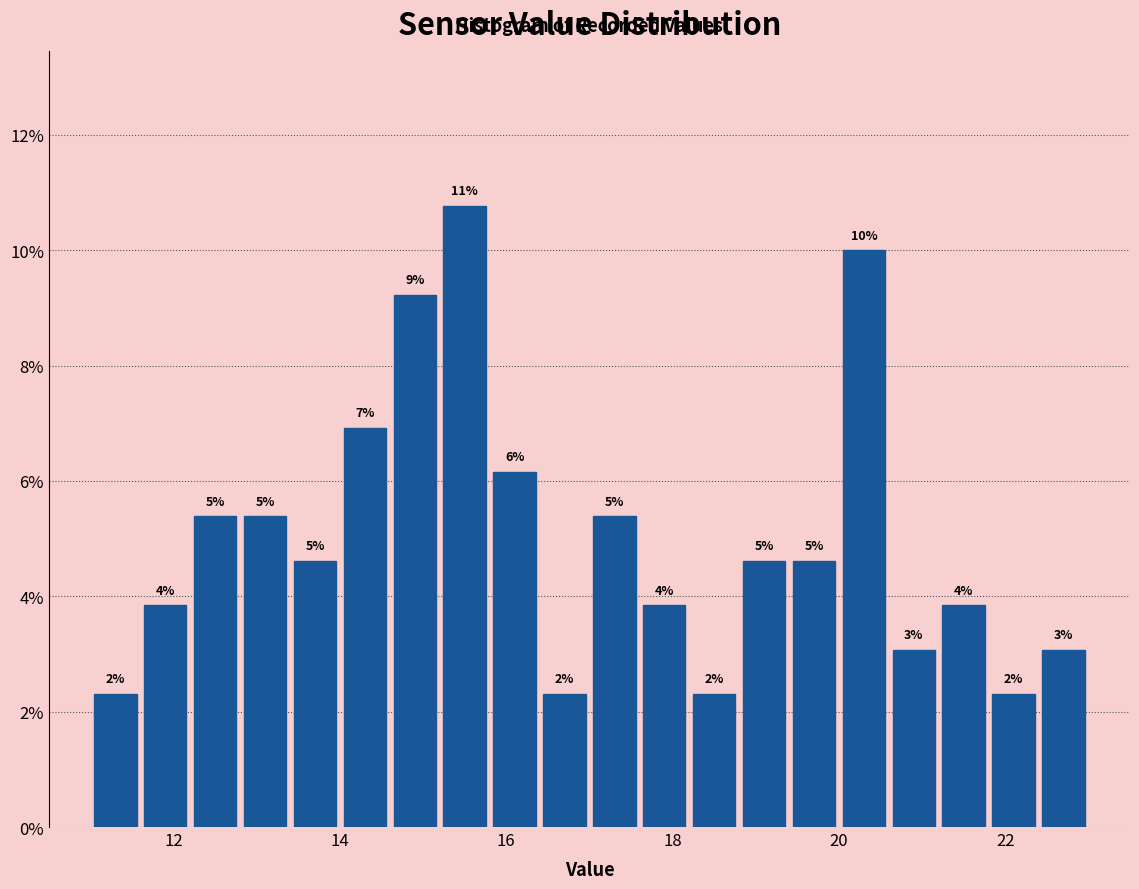

Around what value on the x-axis is the tallest bar? Give the approximate position of its centre, as read against the axis.

15.6